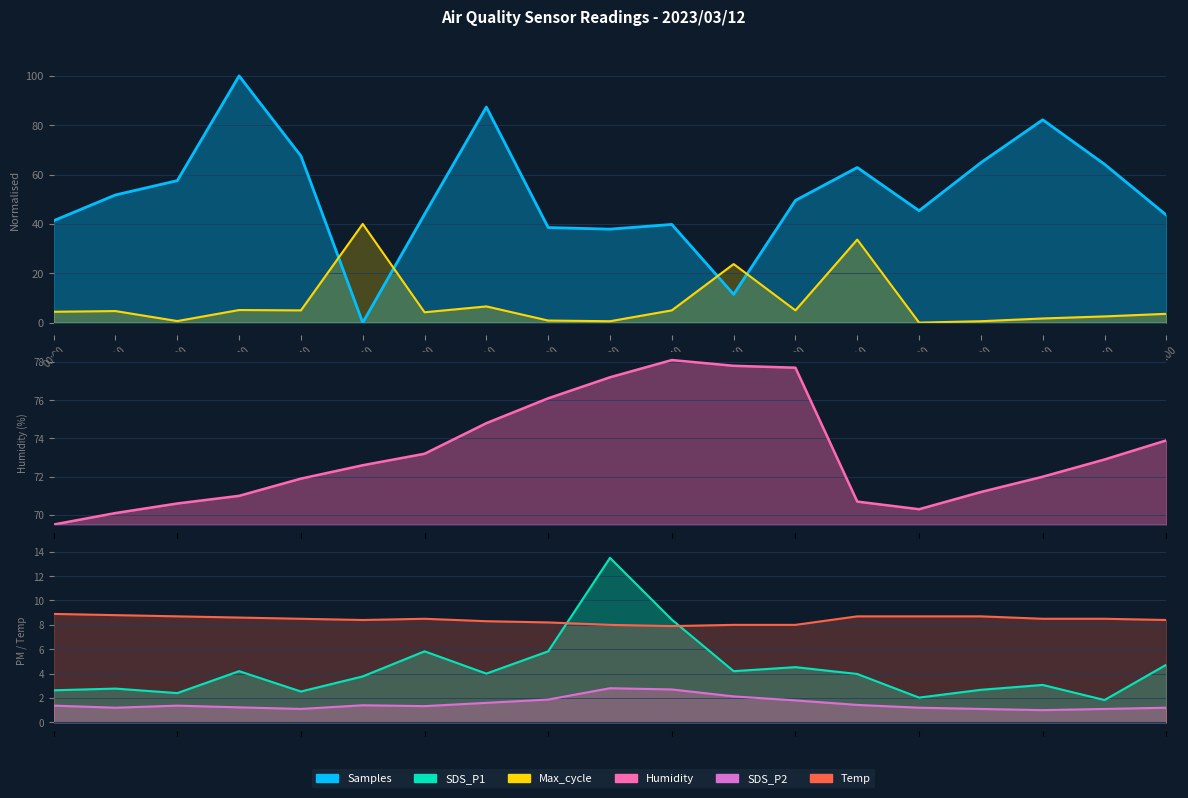

The Max_cycle series shows 4.8 at 03:00. True or false?

False